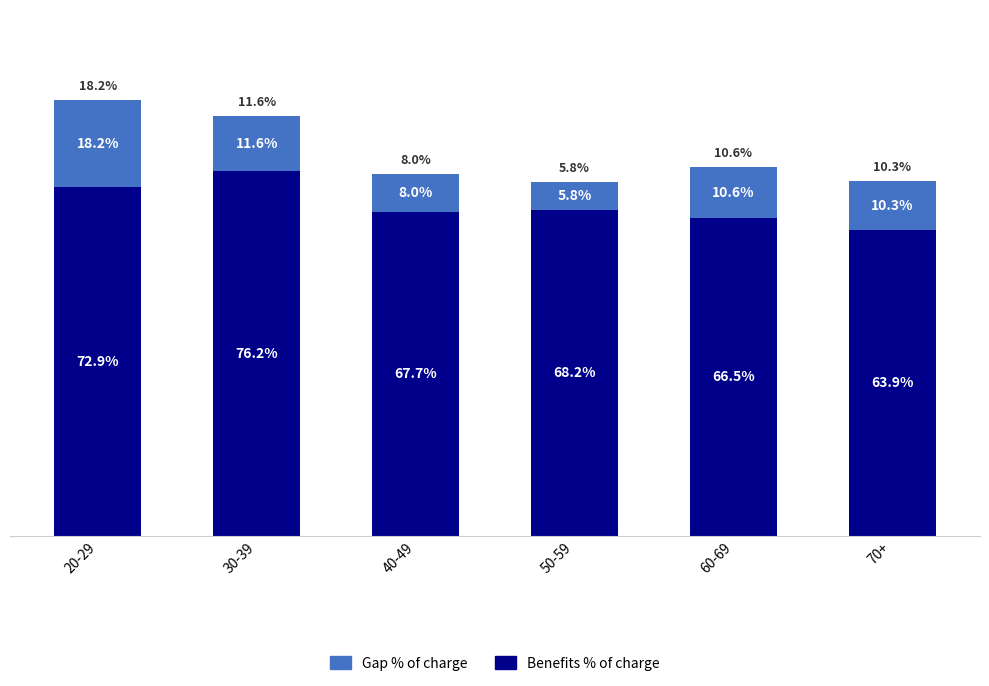

Where is Benefits % of charge nearest to the value 70?

50-59